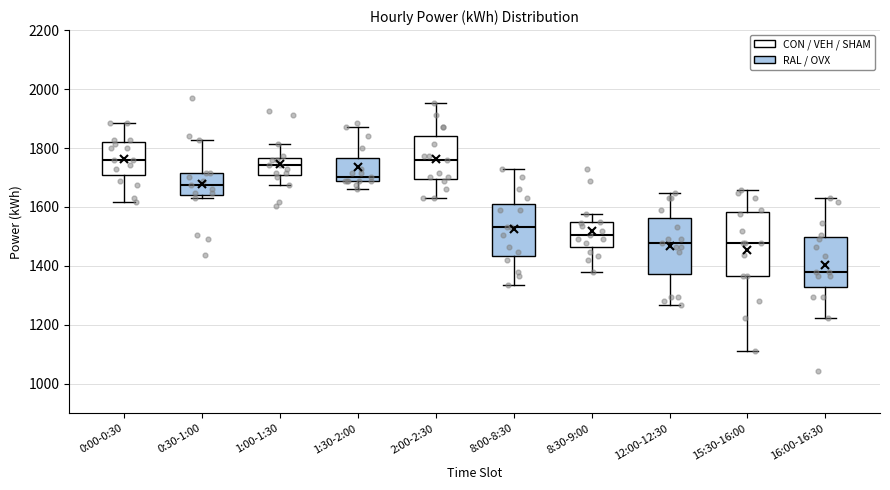

Reading left to right, read every box against the y-axis: the position of its median line, the range the box covers, and the ends of its whiskers. The values are not printed on the chart, so give them approximately, as read against the axis.

0:00-0:30: median 1760, box 1700 to 1820, whiskers 1620 to 1880
0:30-1:00: median 1680, box 1640 to 1720, whiskers 1640 (just below the box's lower edge) to 1820
1:00-1:30: median 1740, box 1700 to 1760, whiskers 1680 to 1820
1:30-2:00: median 1700, box 1680 to 1760, whiskers 1660 to 1880
2:00-2:30: median 1760, box 1700 to 1840, whiskers 1640 to 1960
8:00-8:30: median 1540, box 1440 to 1620, whiskers 1340 to 1740
8:30-9:00: median 1500, box 1460 to 1540, whiskers 1380 to 1580
12:00-12:30: median 1480, box 1380 to 1560, whiskers 1260 to 1640
15:30-16:00: median 1480, box 1360 to 1580, whiskers 1120 to 1660
16:00-16:30: median 1380, box 1340 to 1500, whiskers 1220 to 1640